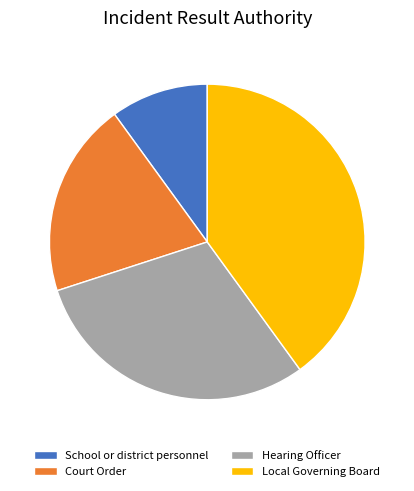

Rank the categories by value from lowest to highest.

School or district personnel, Court Order, Hearing Officer, Local Governing Board